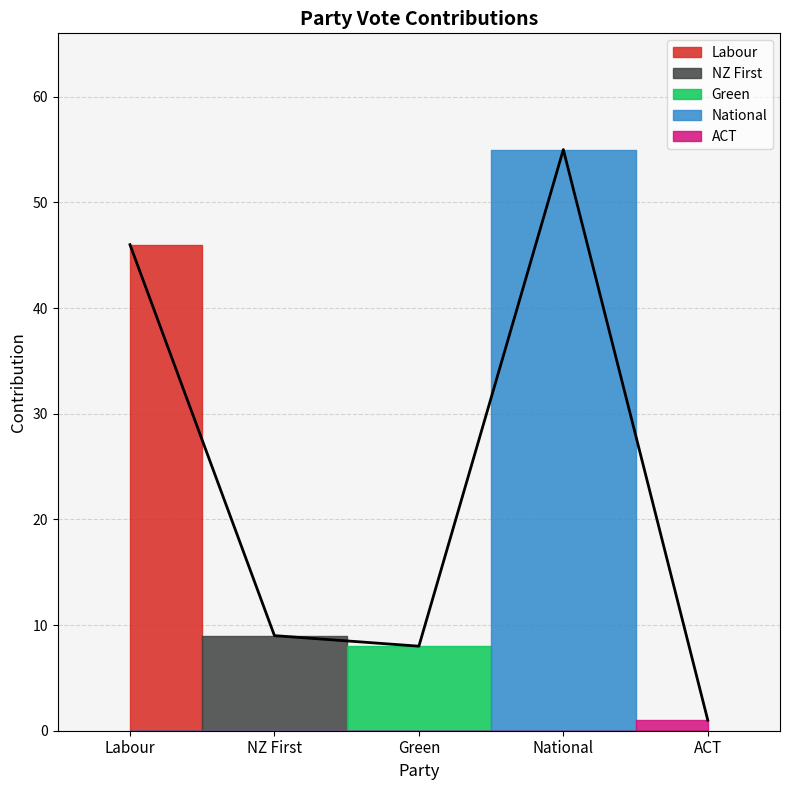

Is it true that the value at Green is 8?

True